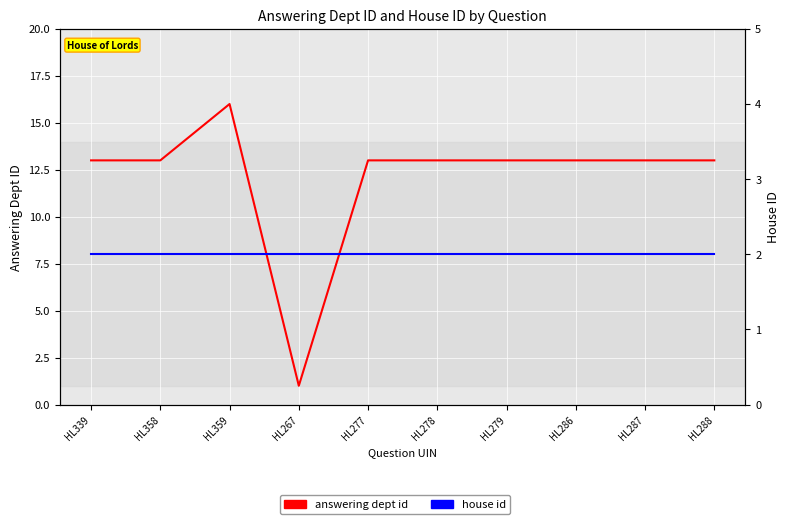

What is the difference between the maximum and minimum values in the answering dept id series?

15